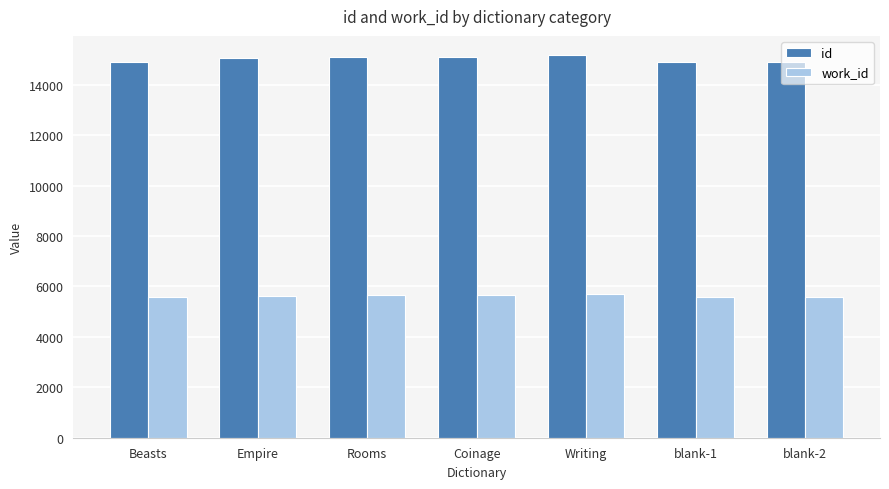

What is the difference between the maximum and minimum values in the id series?

295